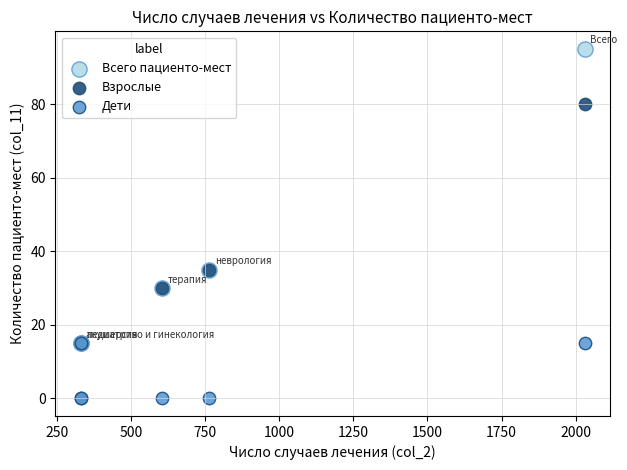

What are all the series names shown in the legend?

Всего пациенто-мест, Взрослые, Дети